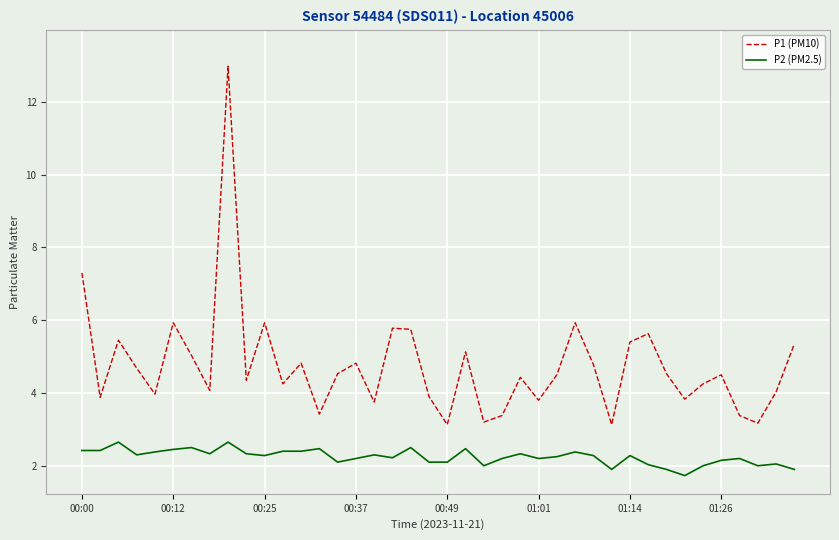

Which series has the largest range (max minus min)?

P1 (PM10)